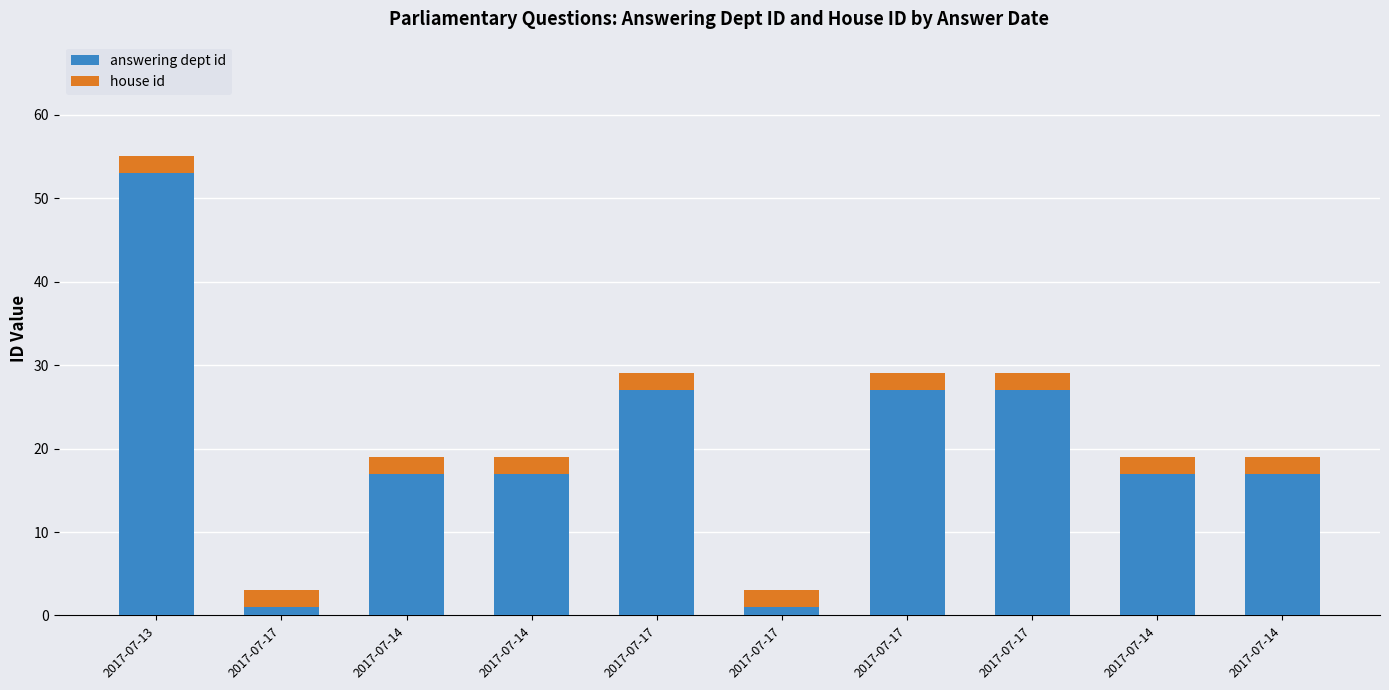

Are the bars grouped side by side (vs. stacked)?

No